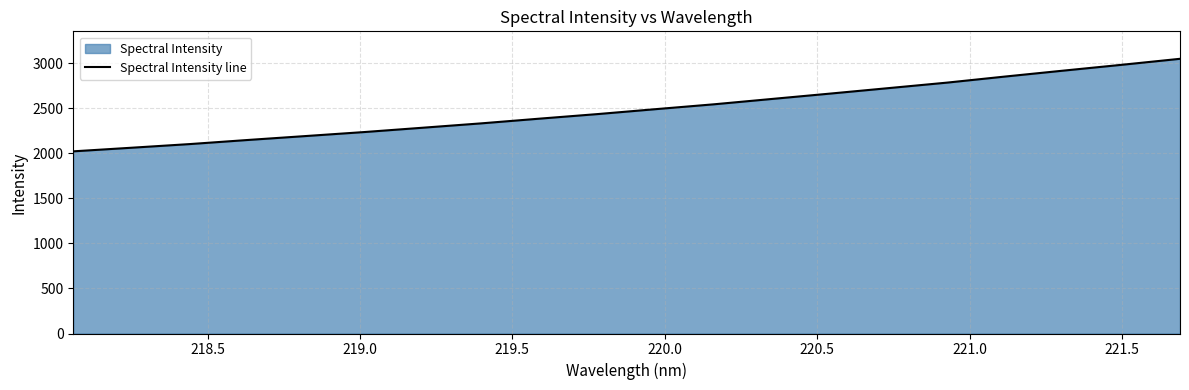

Reading left to right, transcribe all the data shown in this chart.

2023.0	2063.0	2103.7	2149.4	2193.3	2237.5	2285.4	2333.6	2385.9	2436.9	2491.7	2545.6	2605.3	2664.8	2725.5	2786.2	2853.9	2919.5	2984.1	3050.6